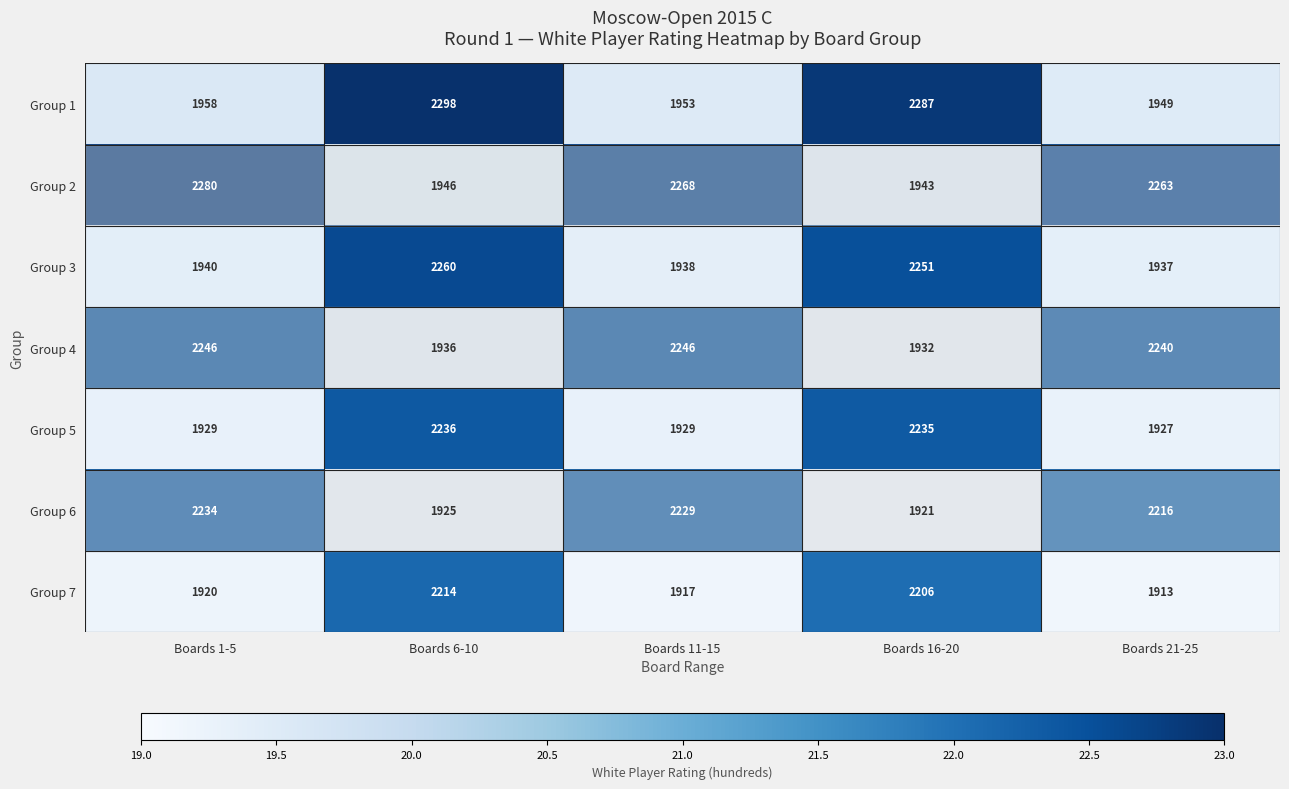

Is it true that Group 3 equals 1937 at Boards 21-25?

True